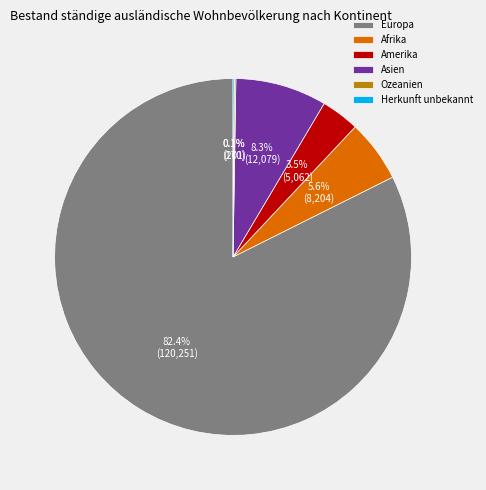

Which slice is the largest?

Europa